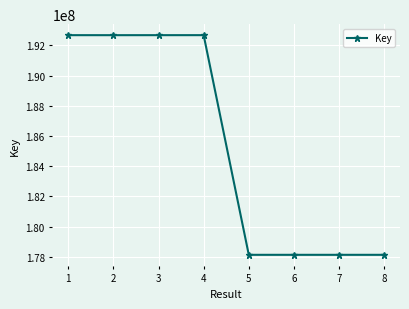

What is the difference between the values at 4 and 2?

1605